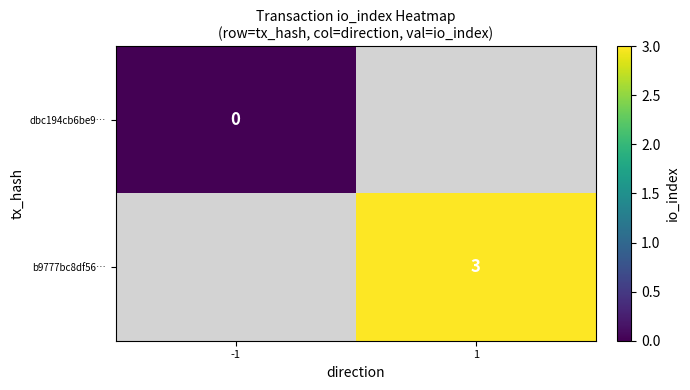

Is it true that b9777bc8df56… equals 3 at 1?

True